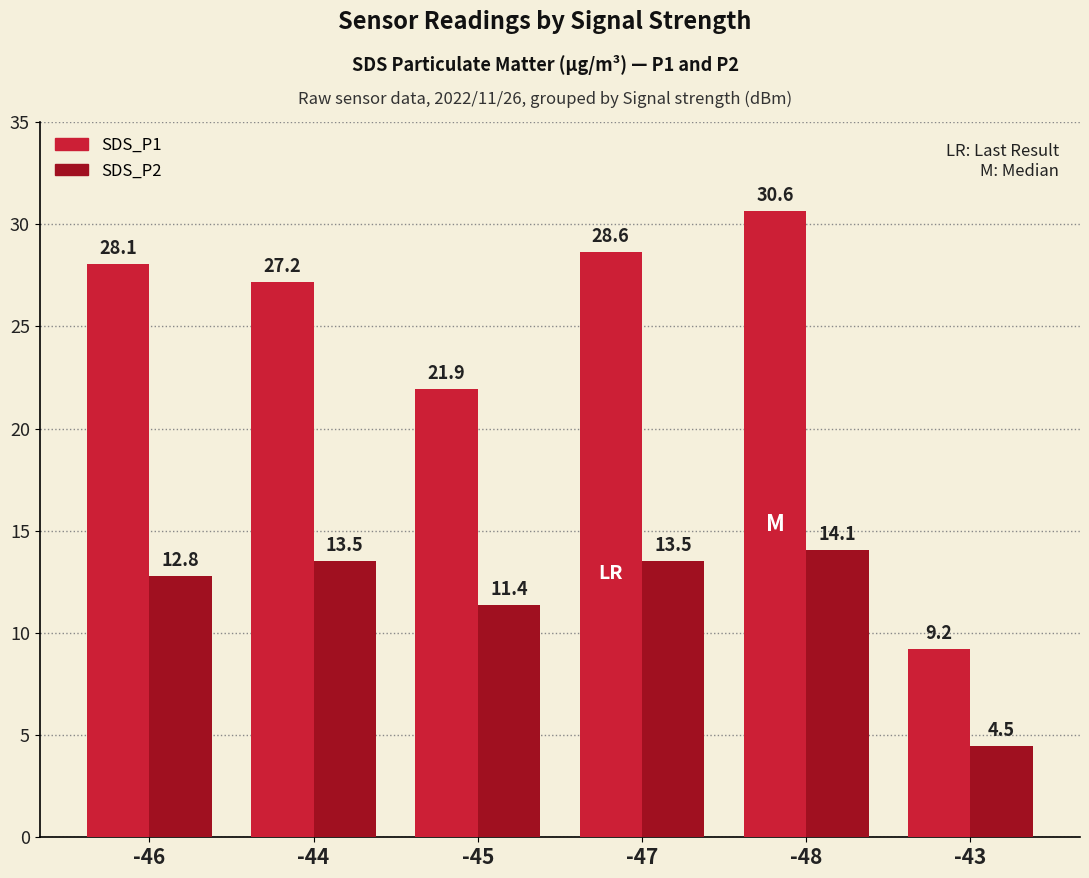

What is the sum of the SDS_P2 values at -46 and -44?

26.3